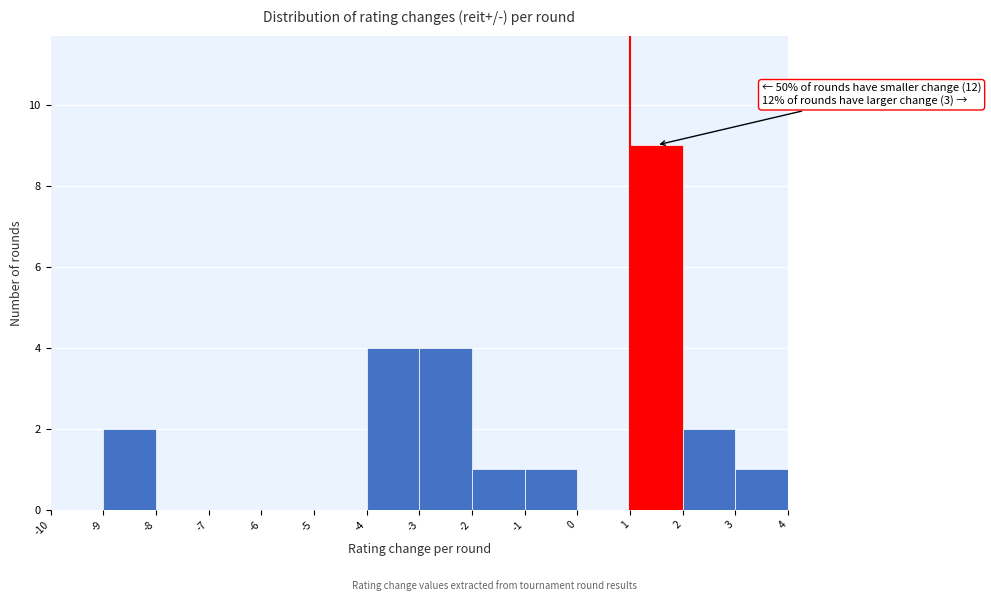

Over which range of the x-axis is the bar tallest?

1 to 2